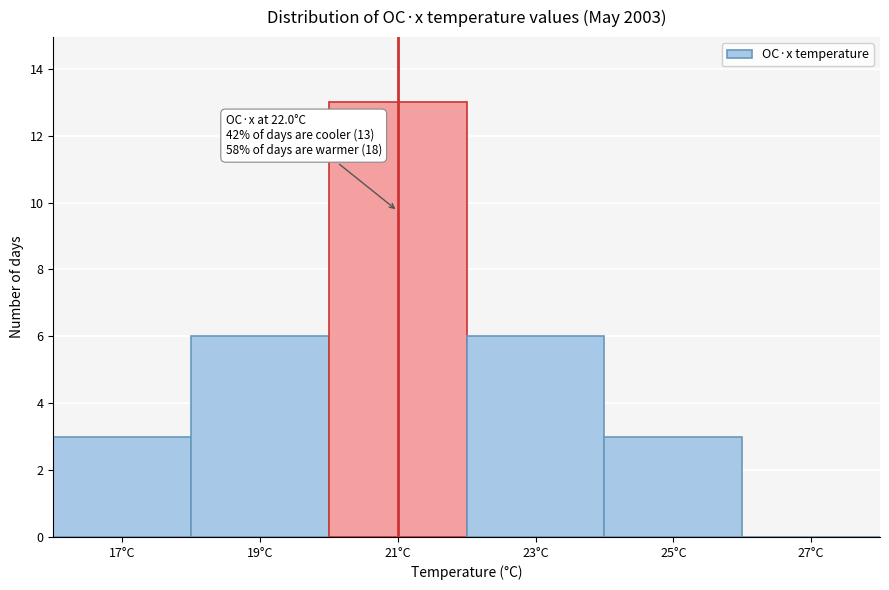

Reading right to left, extract all data points from this chart.

27°C=0	25°C=3	23°C=6	21°C=13	19°C=6	17°C=3